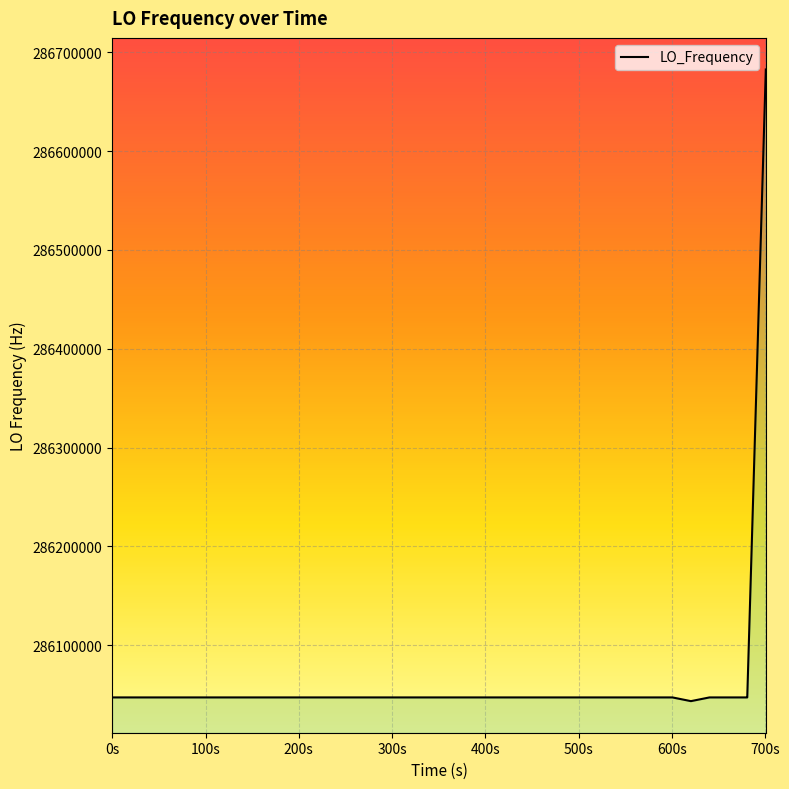

What is the difference between the maximum and second lowest values?

635706.8